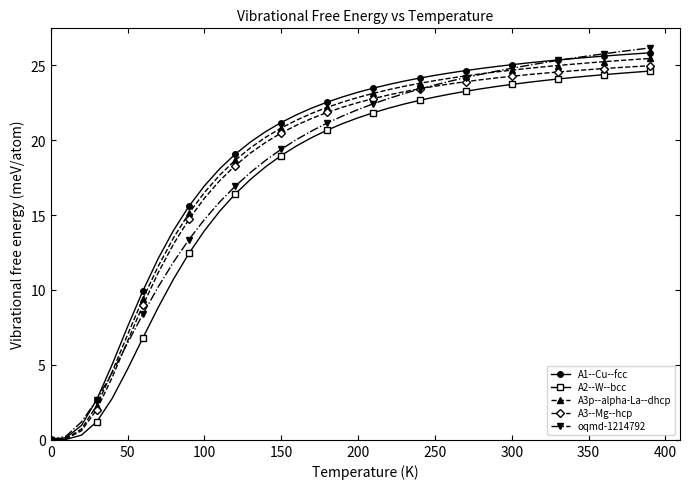

At how many categories does at least one series exceed 8?

34